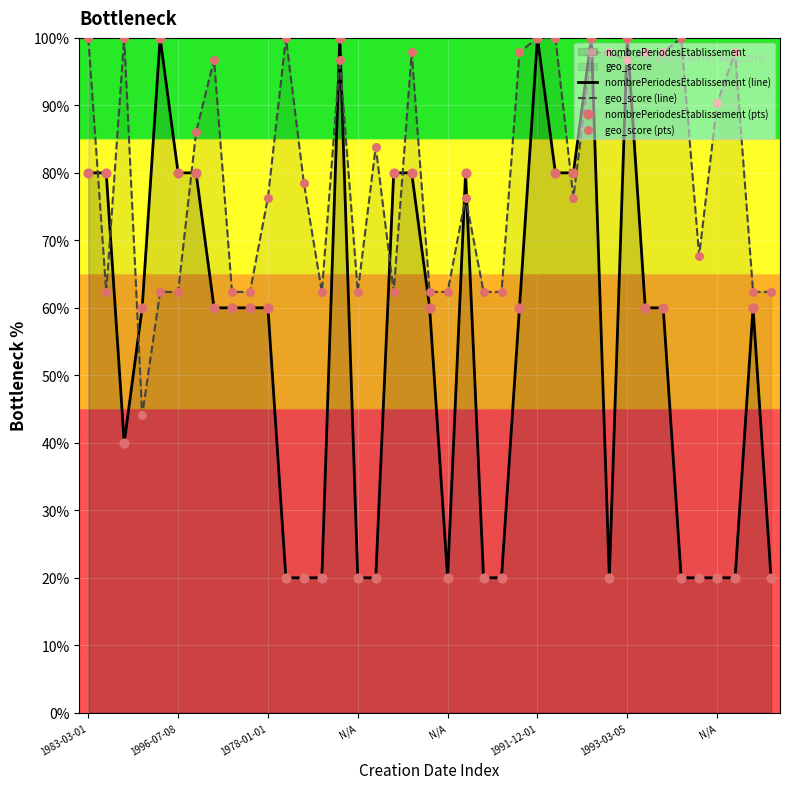

Which series has the largest total across all categories?

geo_score (line)